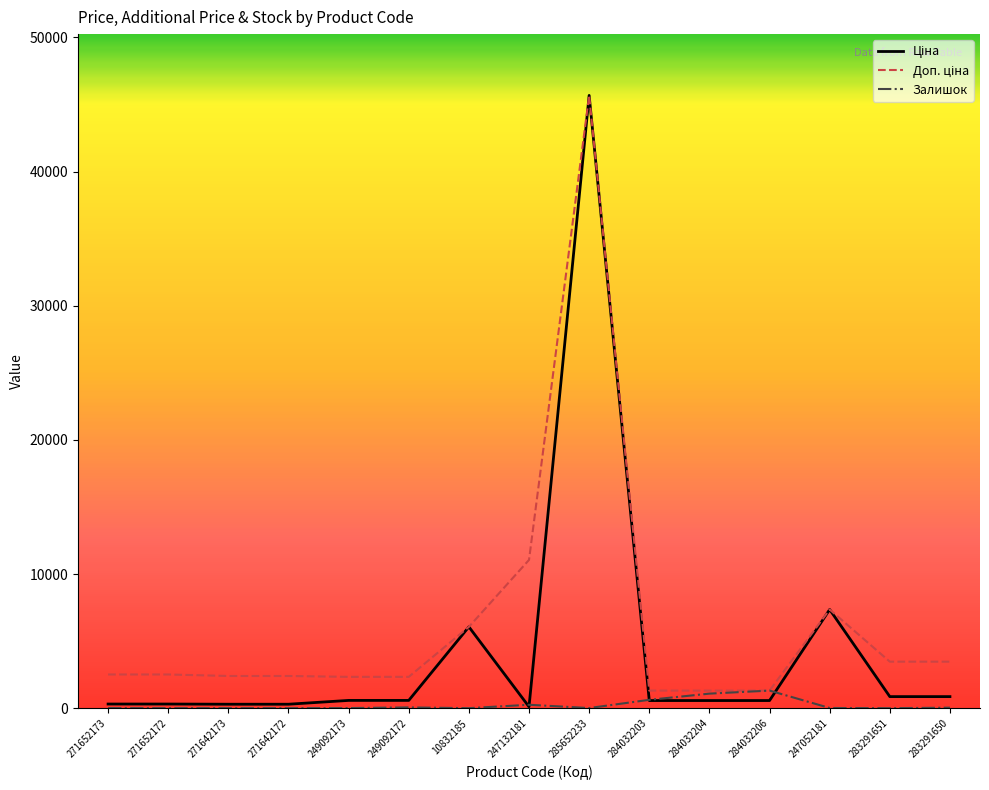

What is the minimum value for Залишок?

7.0